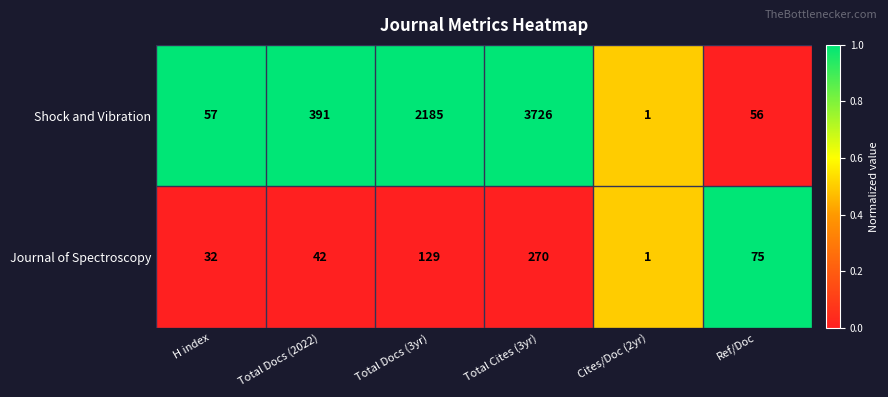

Count the number of categories in the chart.

6